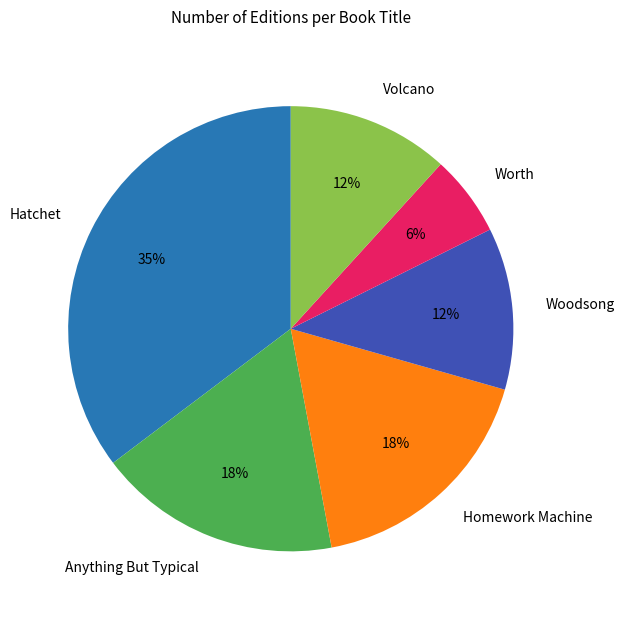

What is the largest slice in the pie chart?

Hatchet